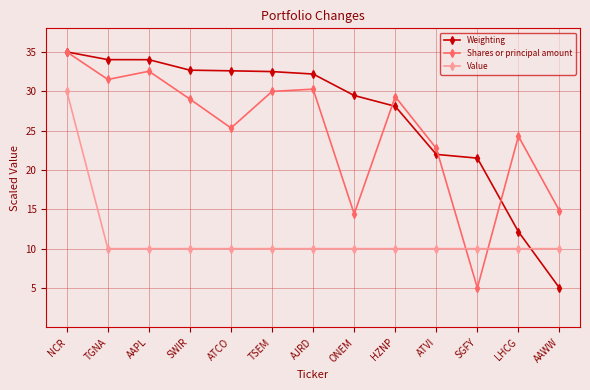

What is the smallest value displayed?

5.0